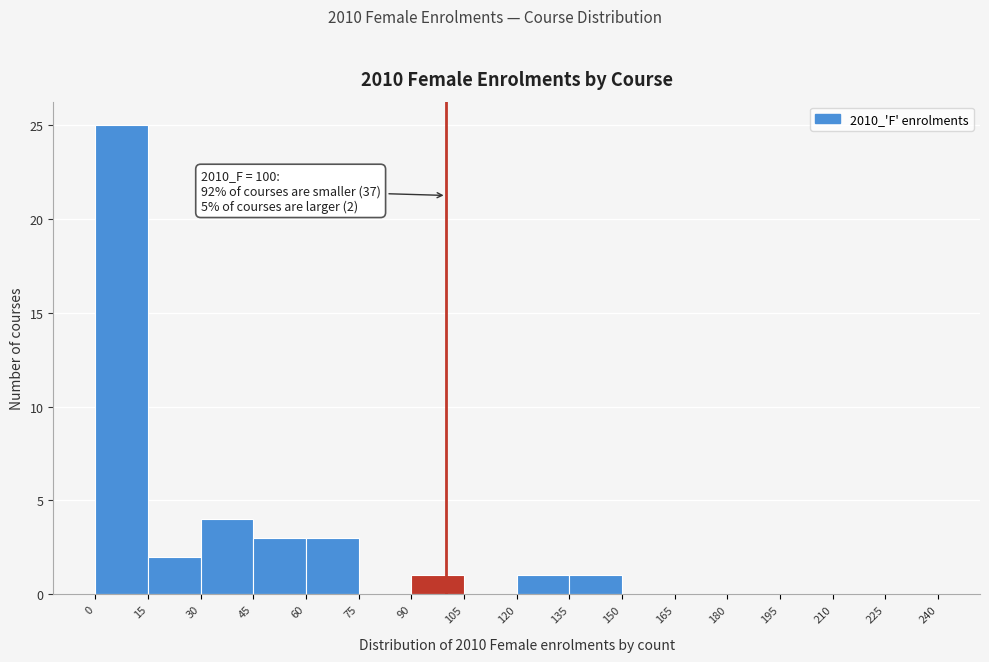

Over which range of the x-axis is the bar tallest?

0 to 15